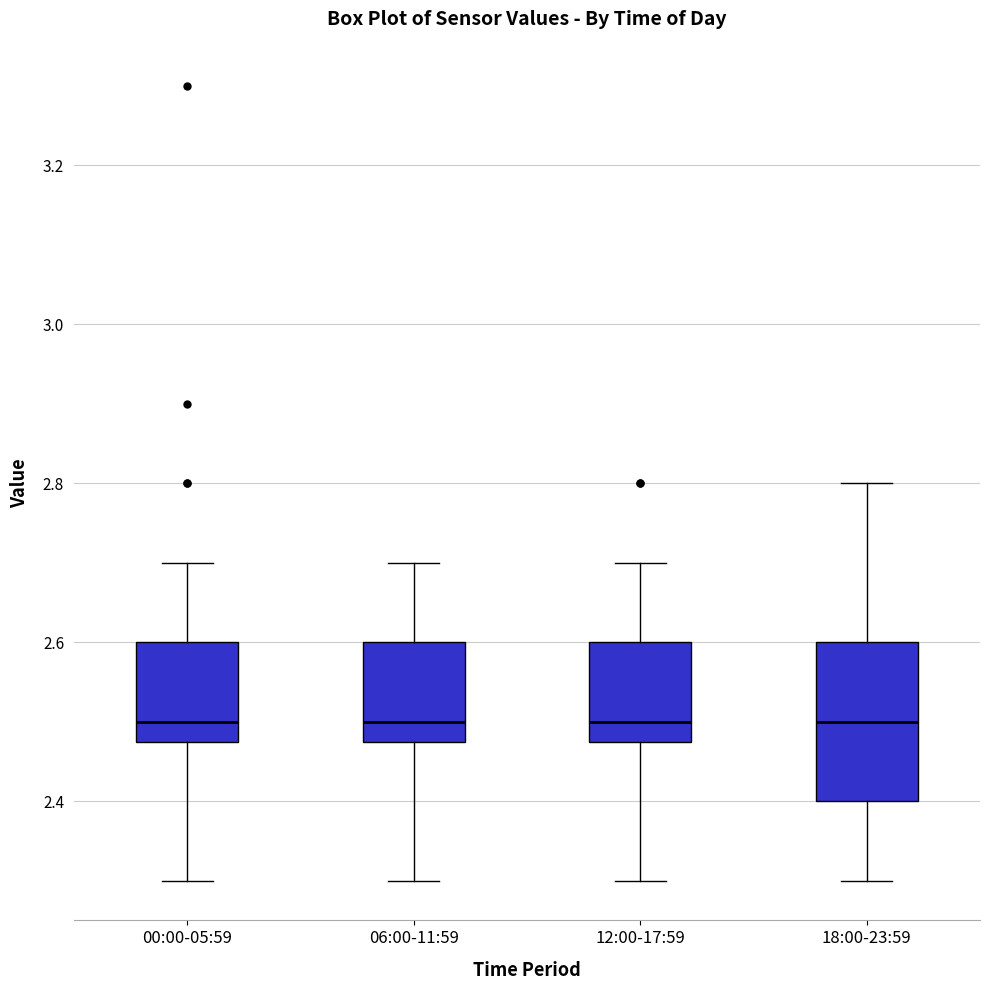

Where is the upper edge of the box for 12:00-17:59 on the y-axis? The values are not printed on the chart, so give them approximately, as read against the axis.

2.60